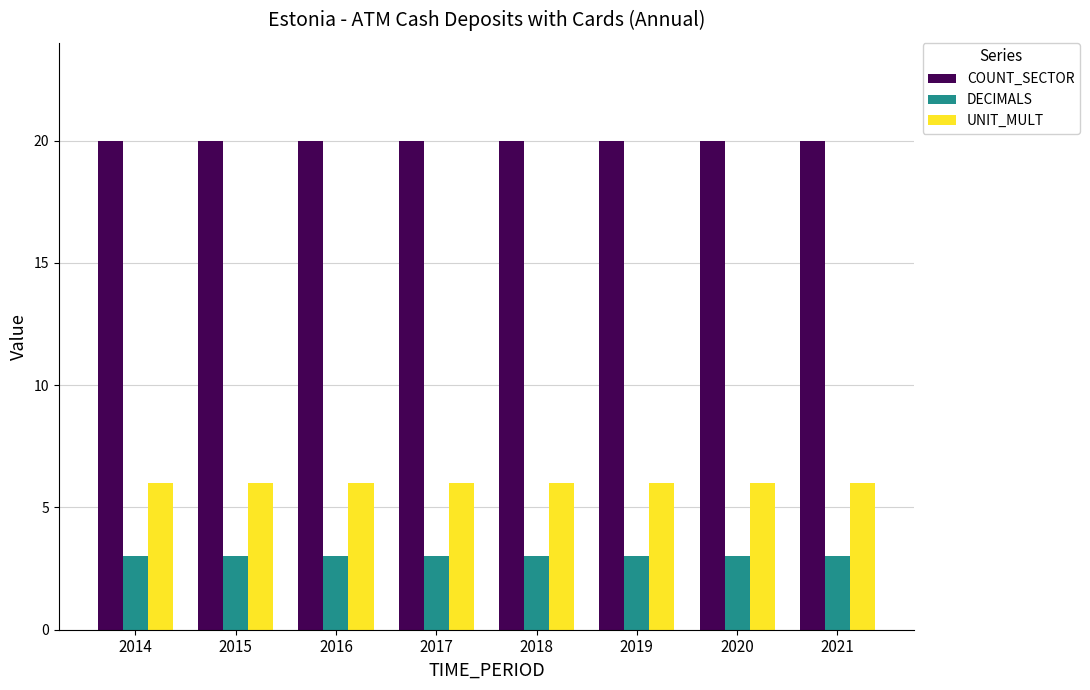

What are all the series names shown in the legend?

COUNT_SECTOR, DECIMALS, UNIT_MULT